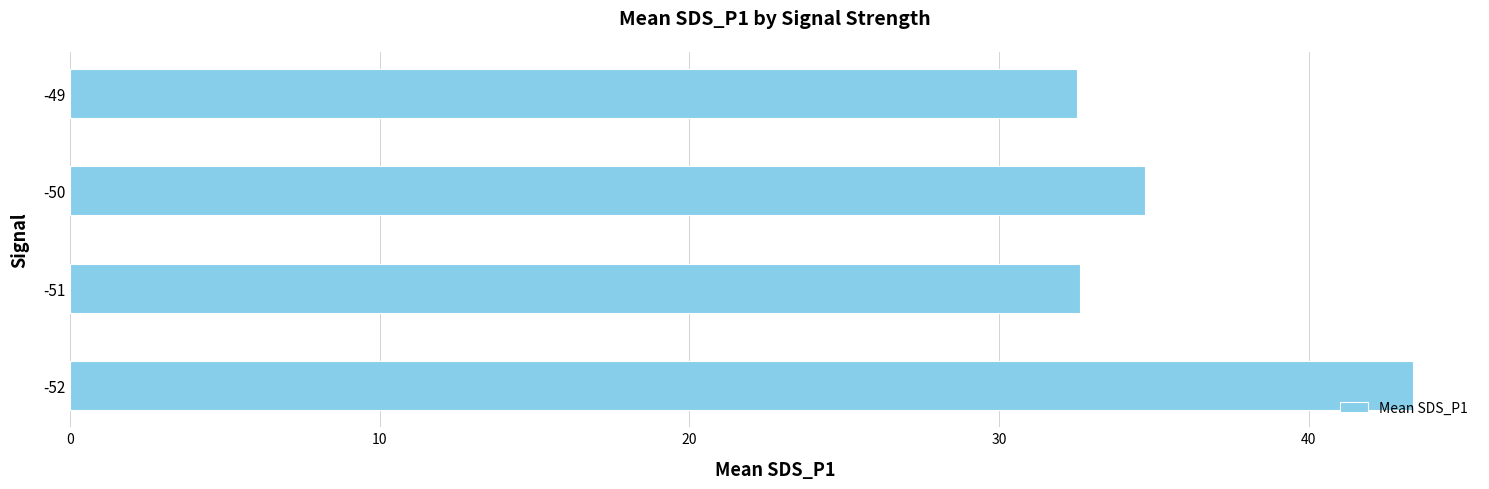

The chart shows a value of 34.7 at -50. True or false?

True